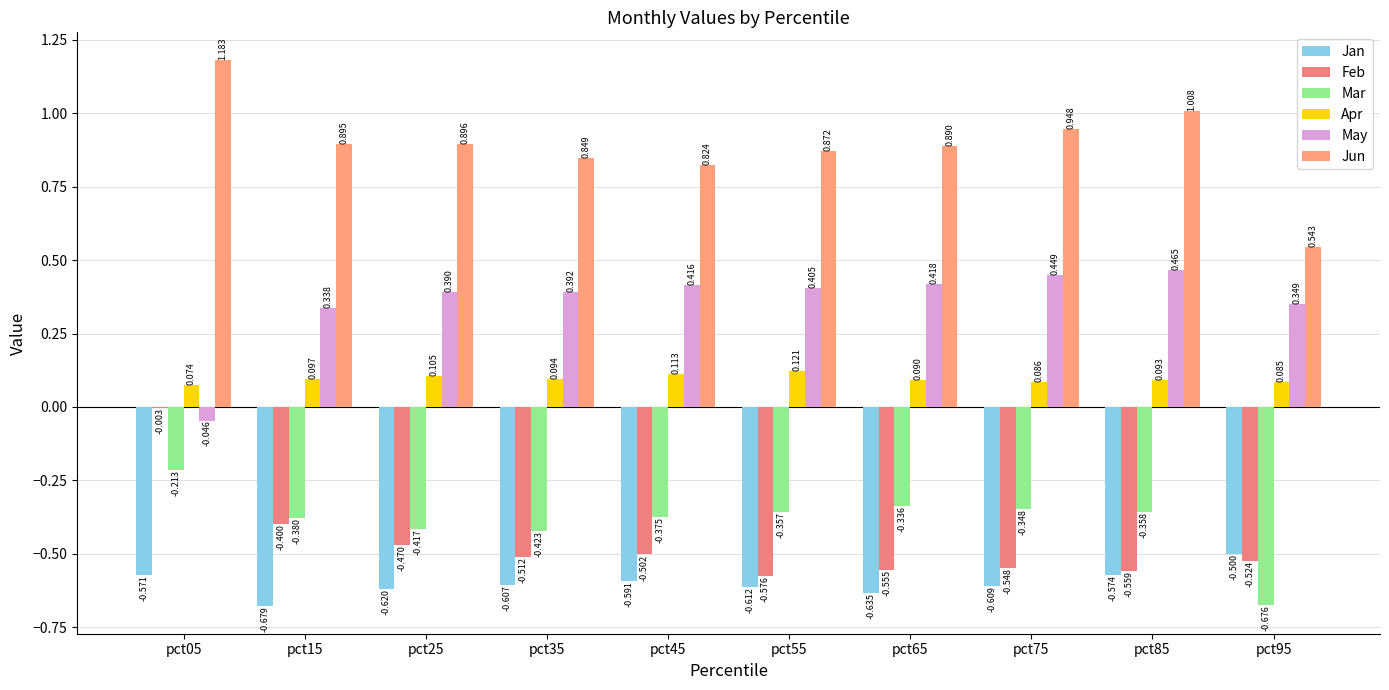

What is the minimum value shown in the chart?

-0.7